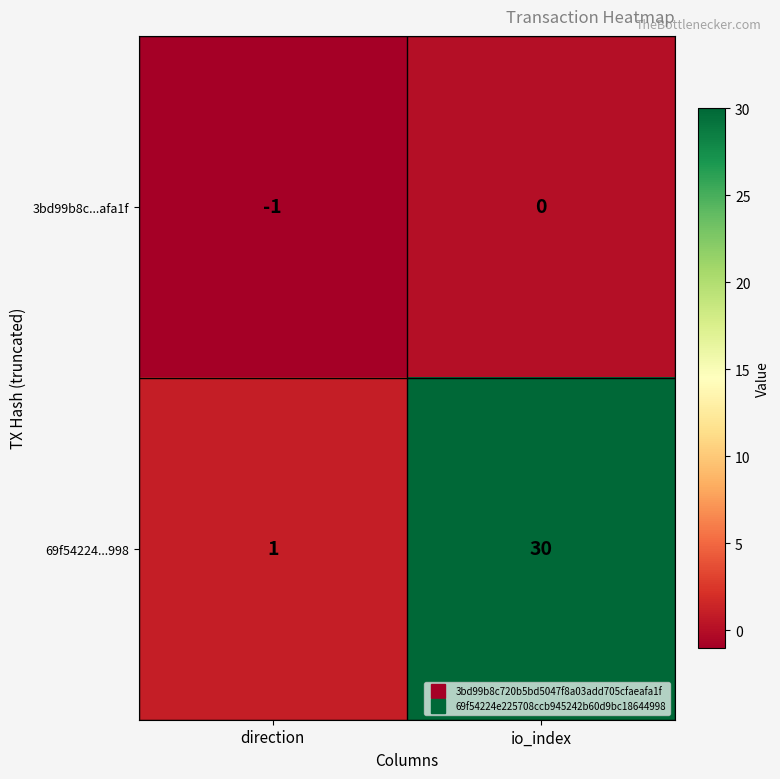

Reading left to right, list all the values displayed in this chart.

3bd99b8c...afa1f: direction=-1	io_index=0
69f54224...998: direction=1	io_index=30